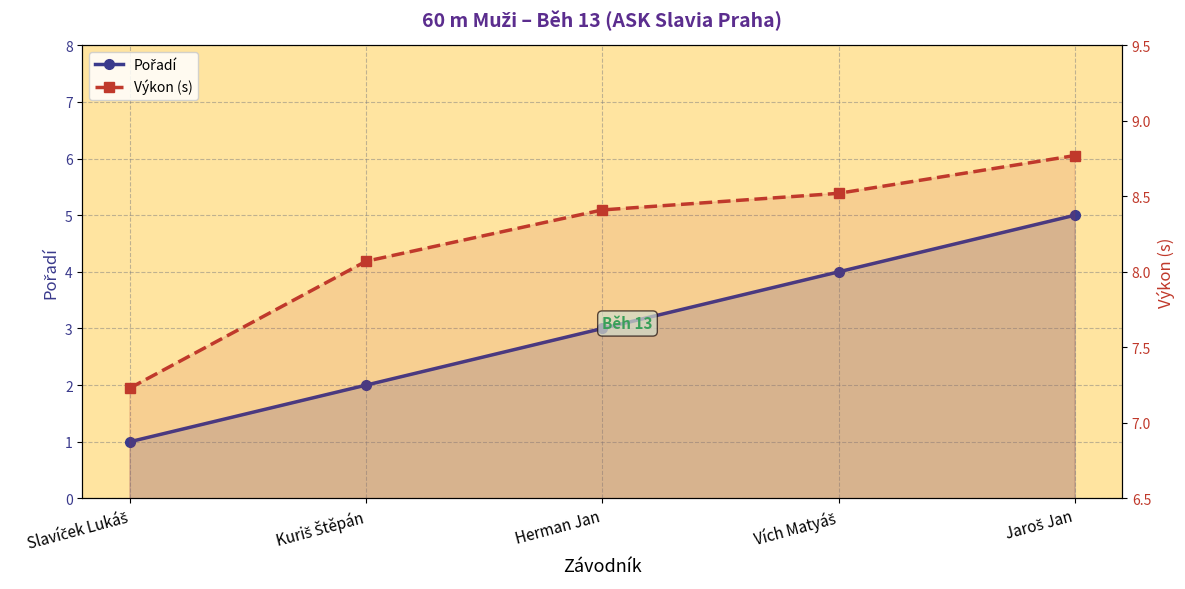

Which series has the largest range (max minus min)?

Pořadí